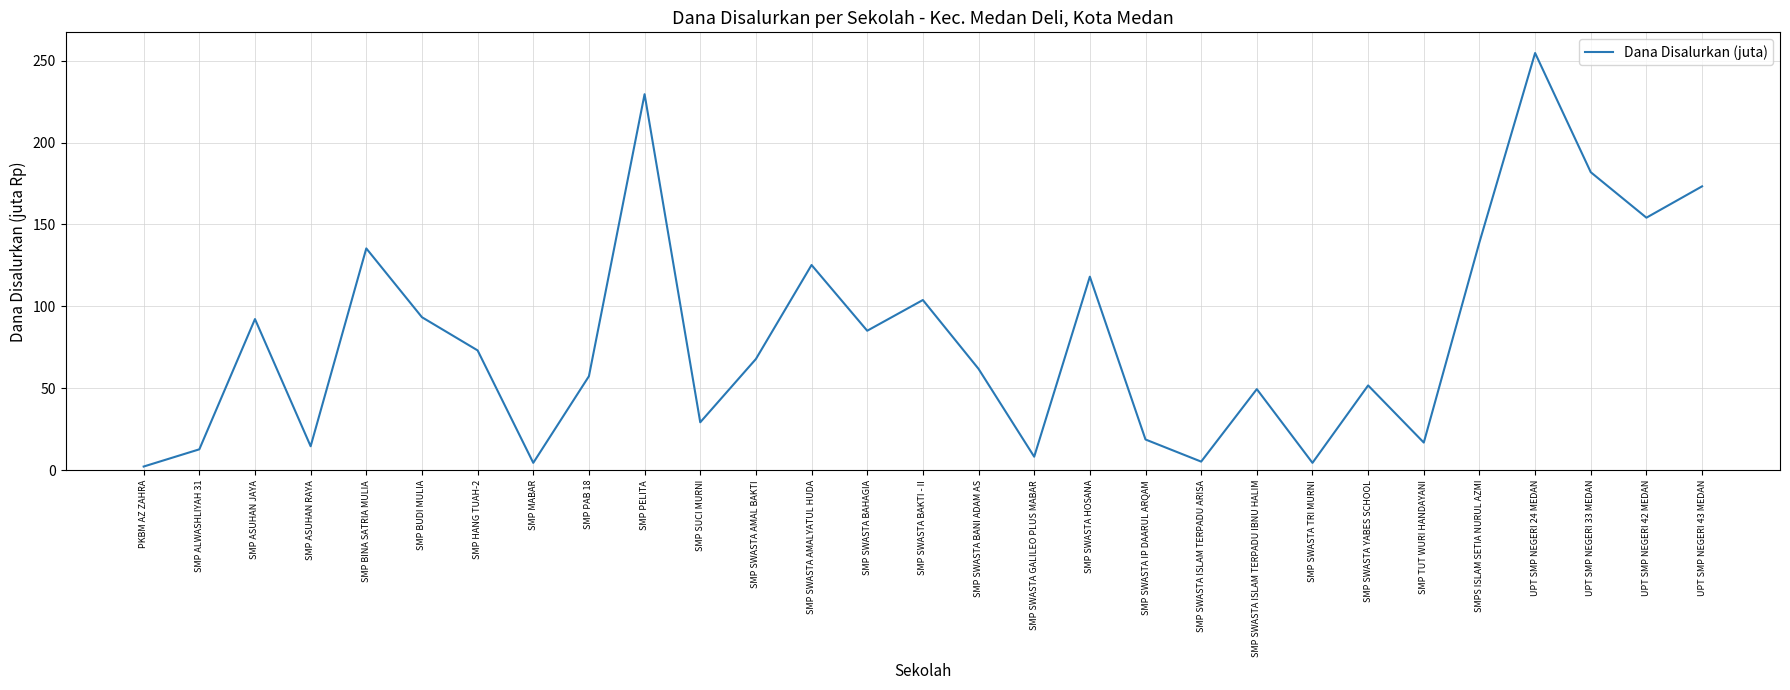

Which has a higher value, UPT SMP NEGERI 24 MEDAN or SMP SWASTA ISLAM TERPADU IBNU HALIM?

UPT SMP NEGERI 24 MEDAN